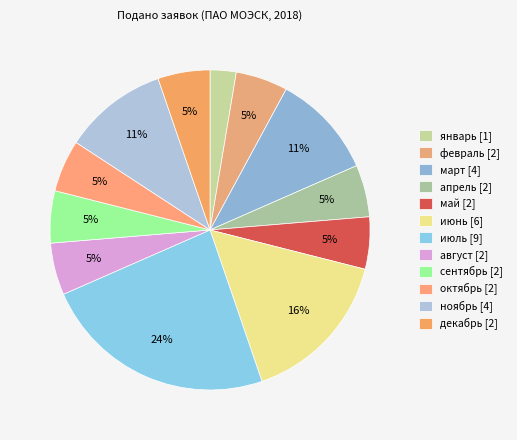

How many segments does this pie chart have?

12